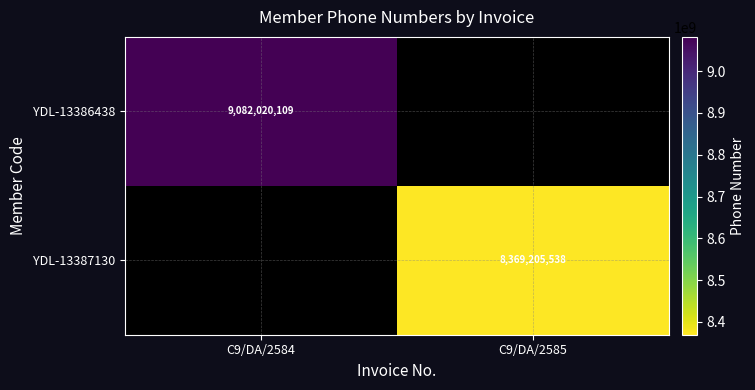

The value of YDL-13386438 at C9/DA/2584 is 9082020109. True or false?

True